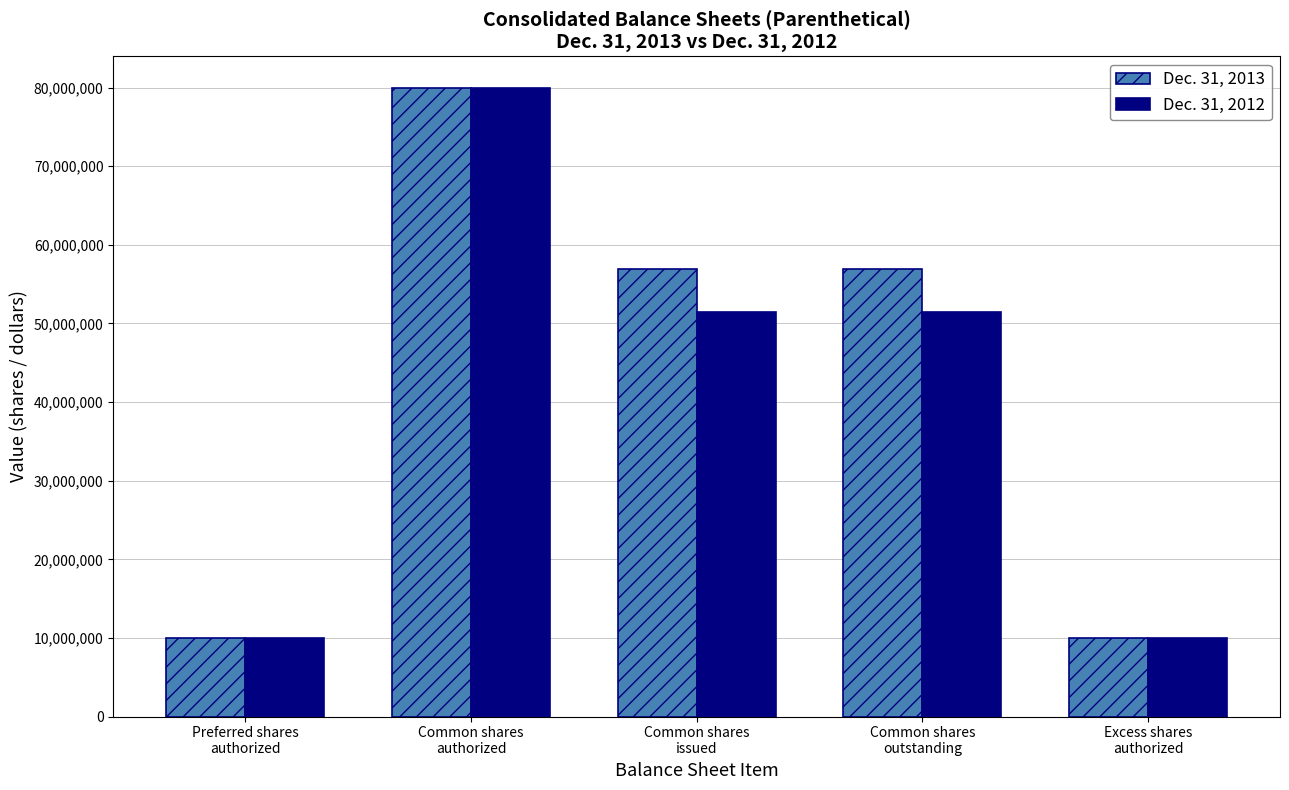

Rank the series by their average value, from highest to lowest.

Dec. 31, 2013, Dec. 31, 2012